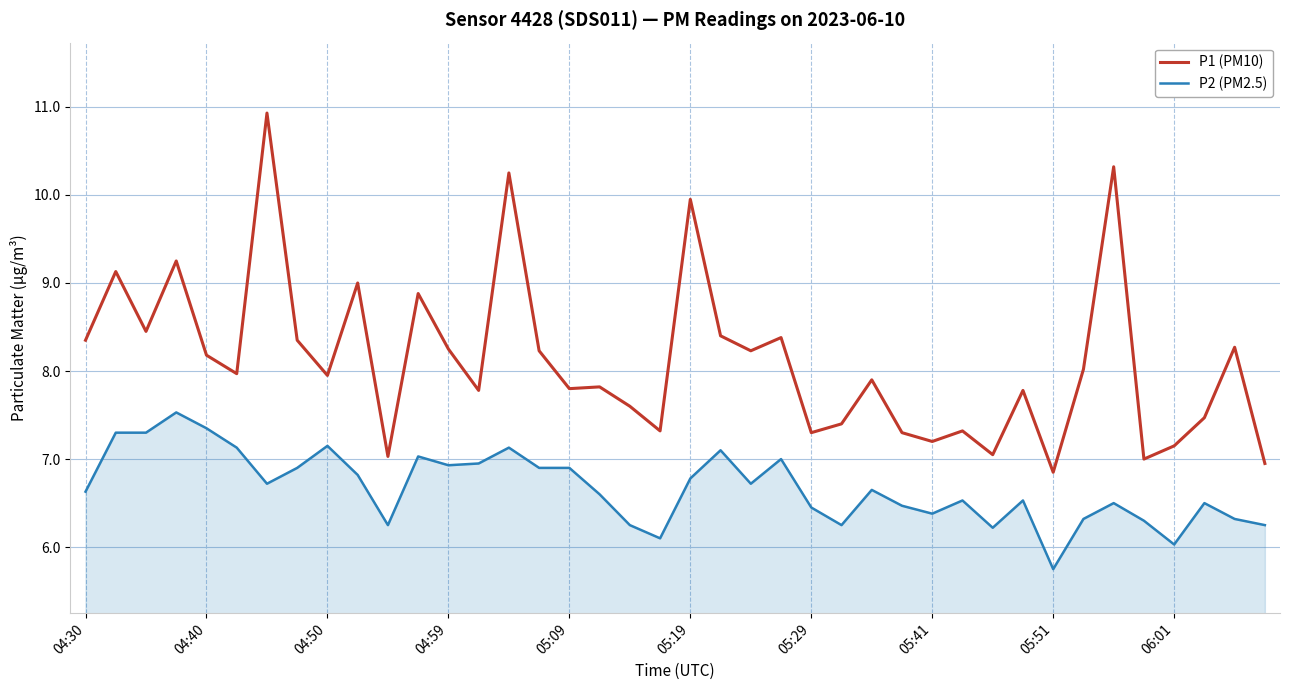

How many lines are shown in the chart?

2